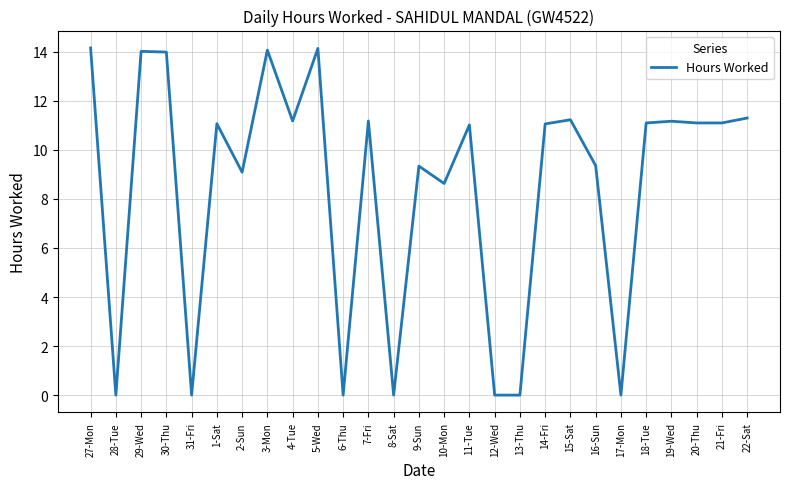

At which label does the data first exceed 11?

27-Mon